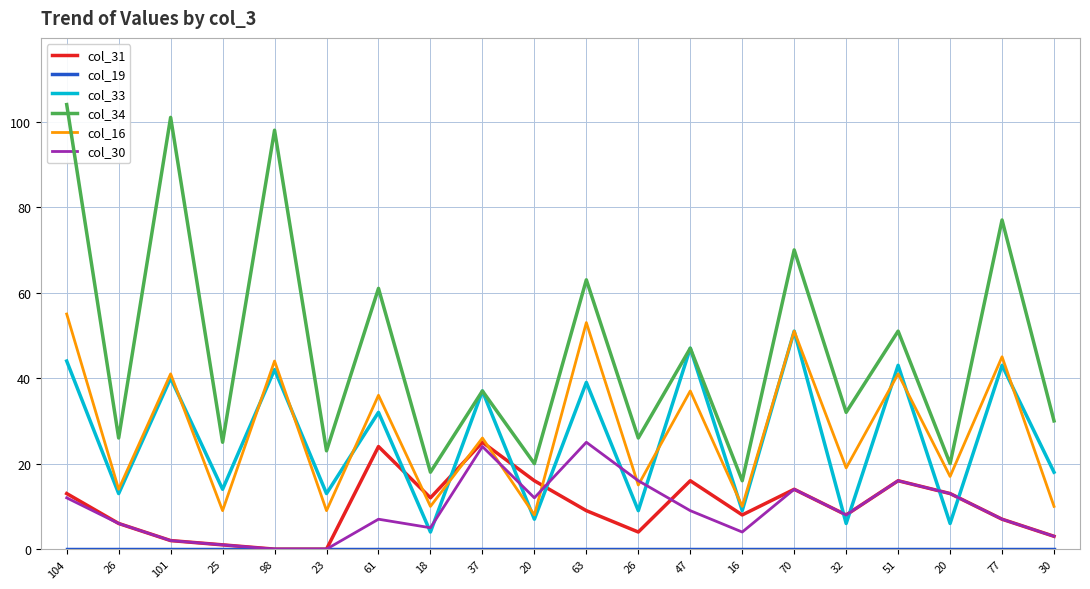

At which category does col_16 reach its first local peak?

101